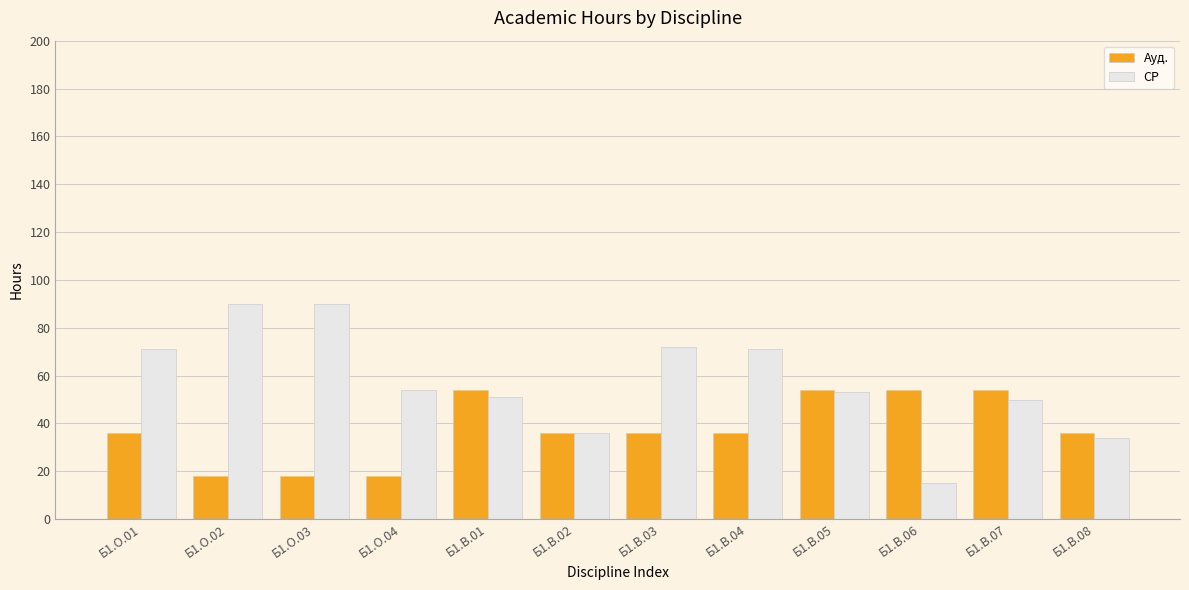

Is the value of Ауд. at Б1.В.02 greater than the value of СР at Б1.В.03?

No